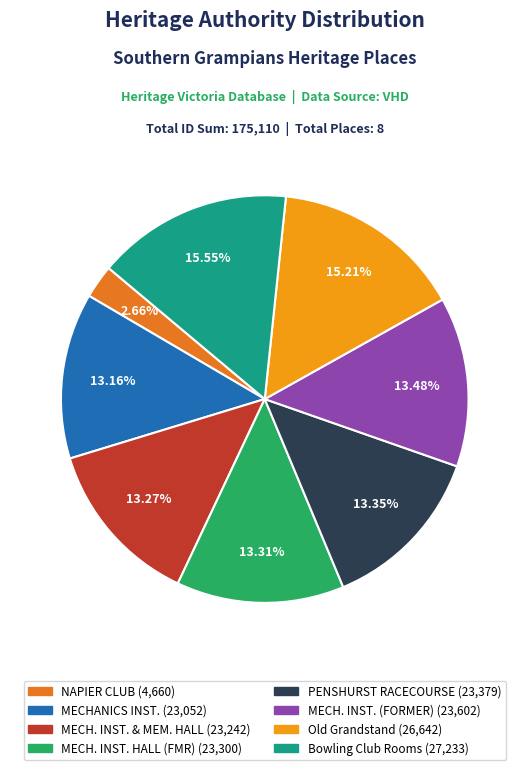

Does any single category account for the majority?

No